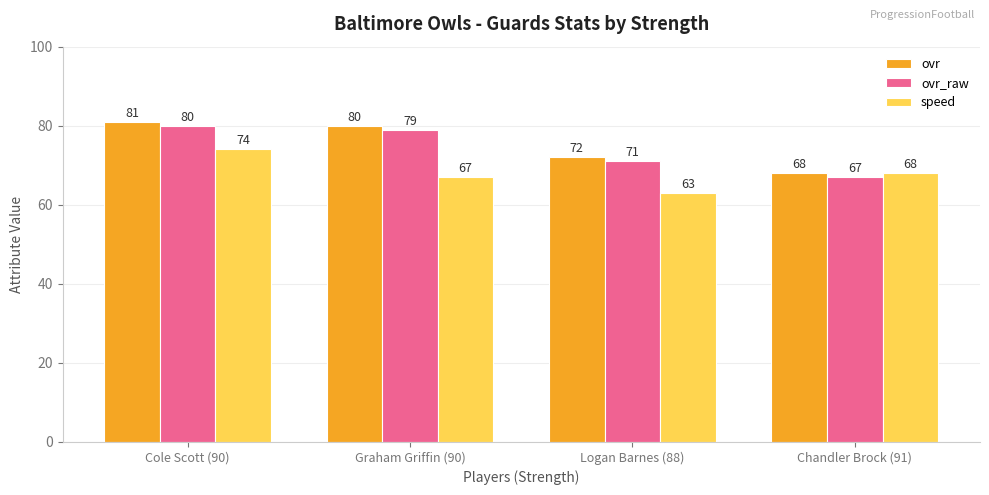

How many categories are shown in the chart?

4